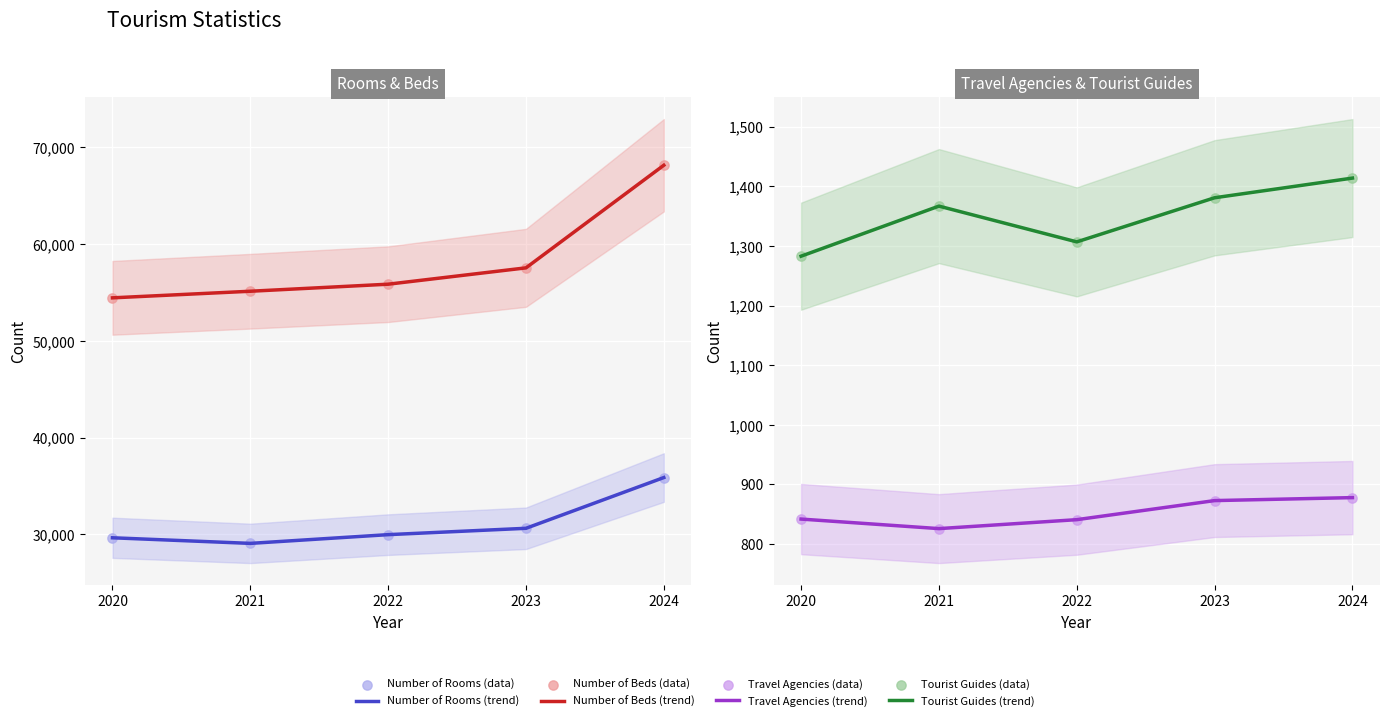

Which series reaches the maximum Y coordinate?

Number of Beds